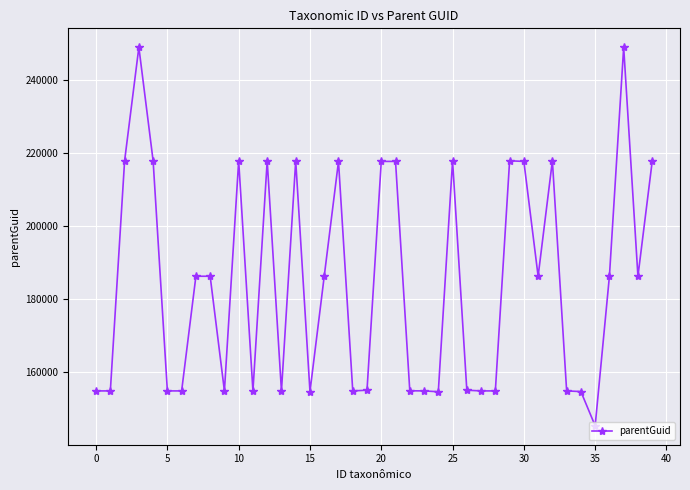

How many data points does each series have?

40